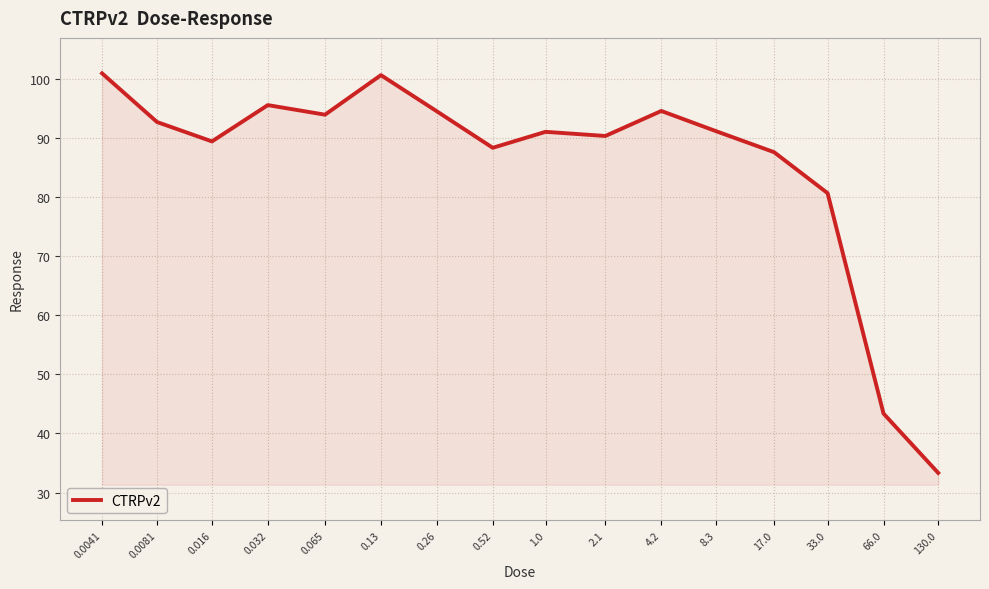

What is the approximate value at 4.2?

94.5